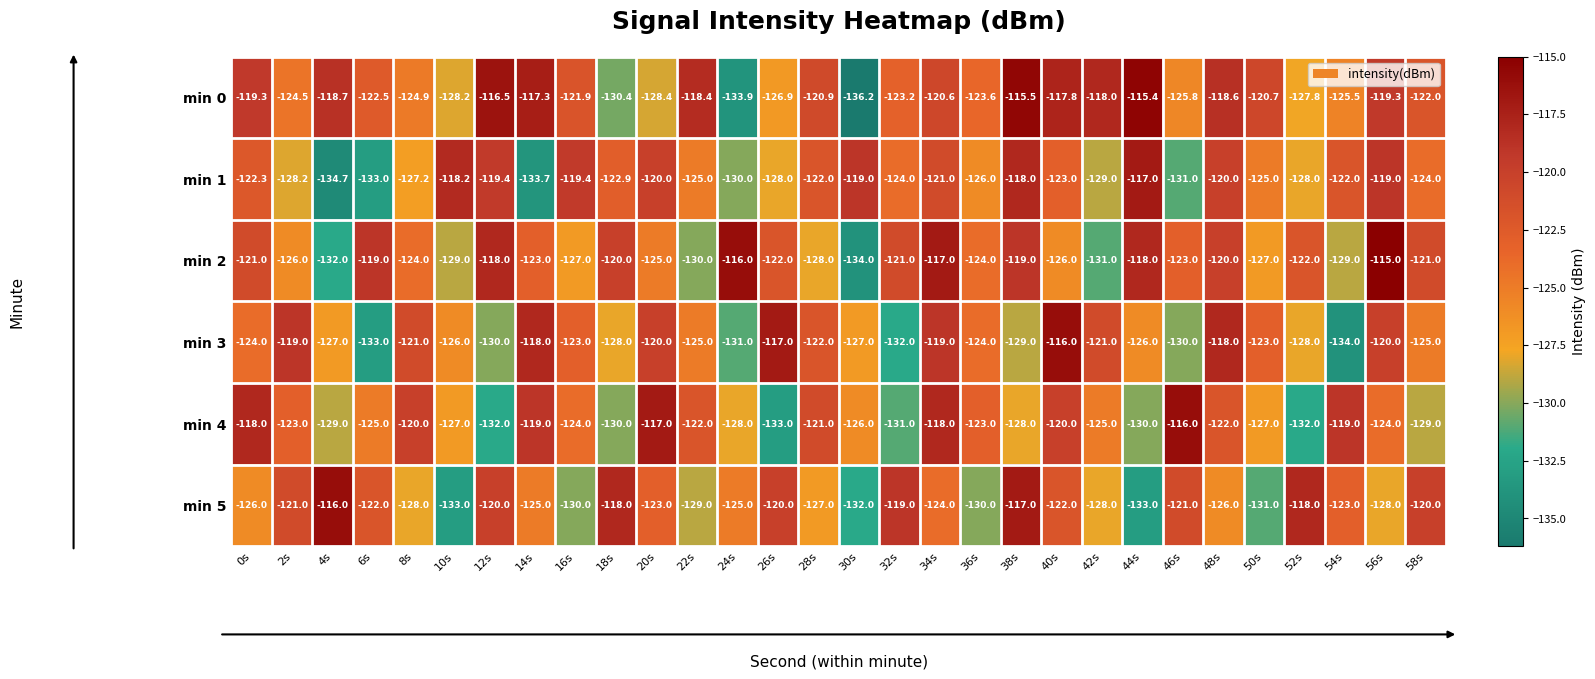

Which series has the widest spread of values?

min 0